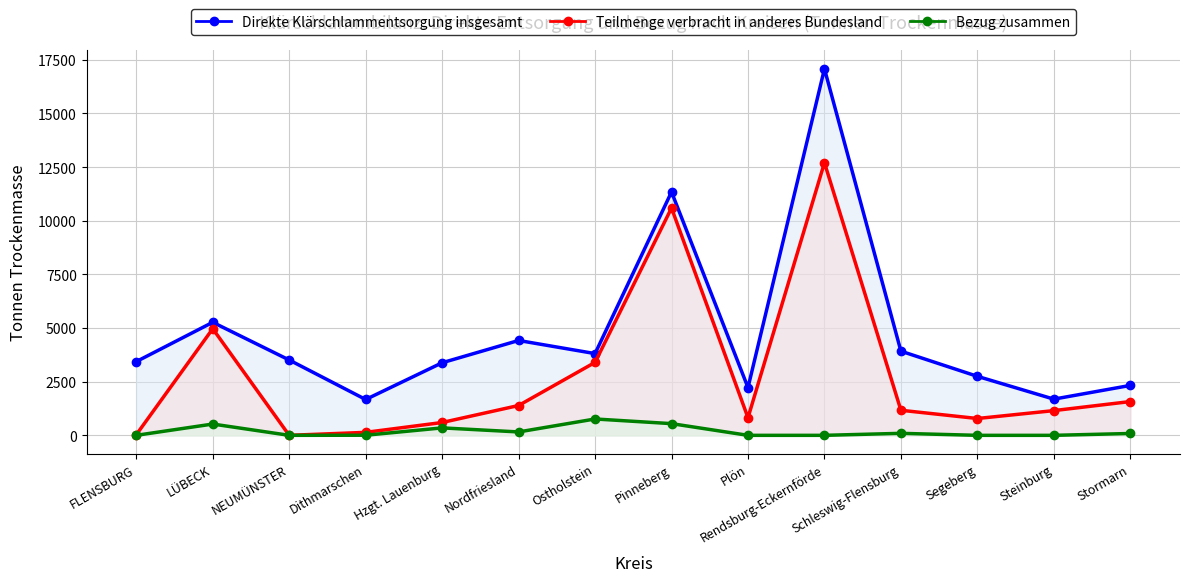

How many values in the Bezug zusammen series are below 86?

7